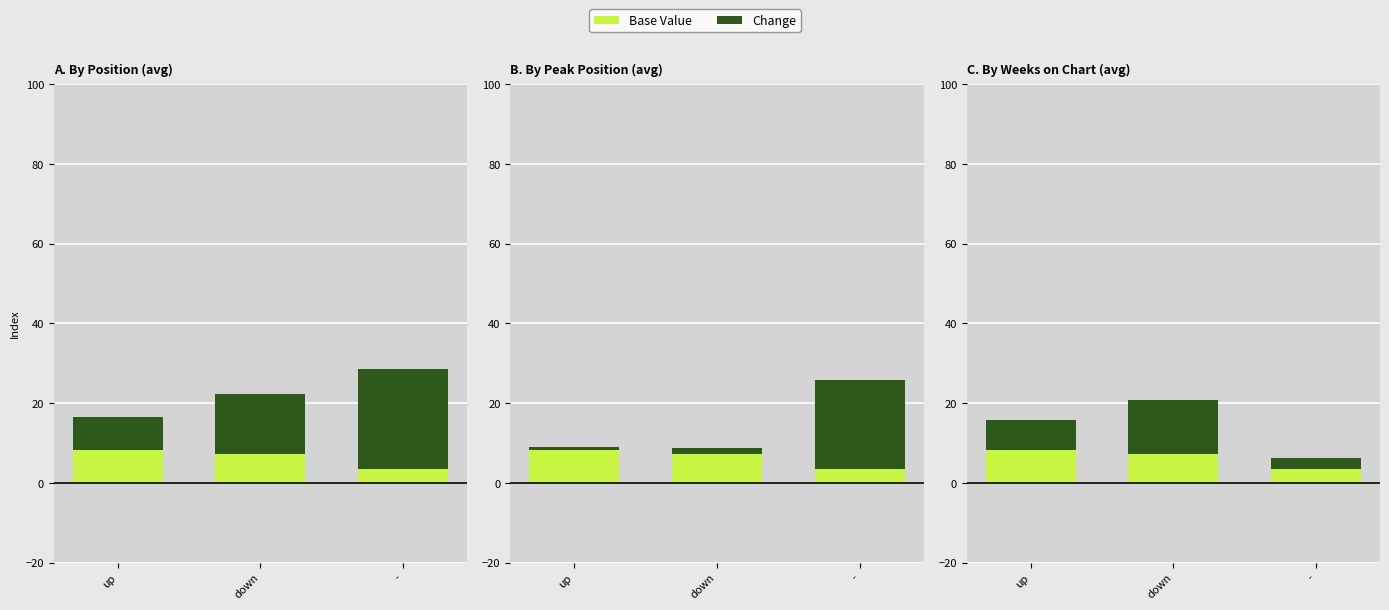

What is the total value across all series at up?

15.7